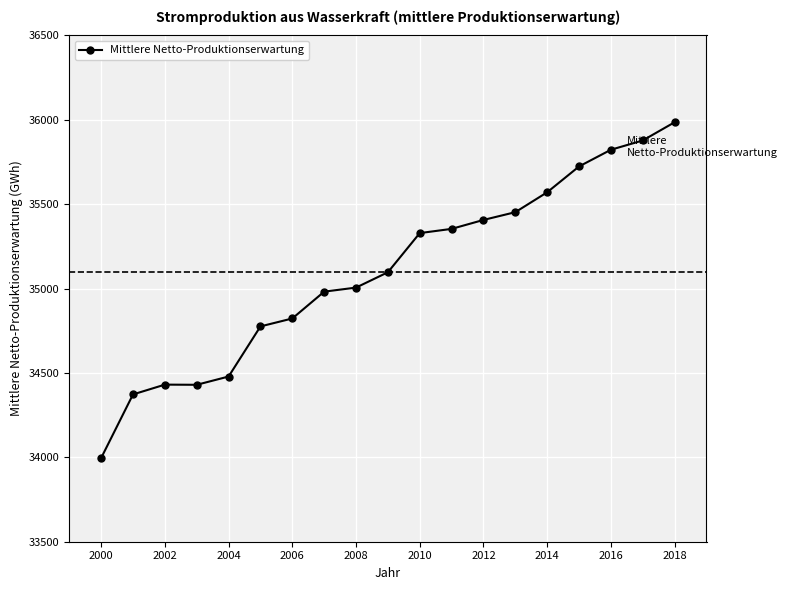

Count the number of categories in the chart.

19